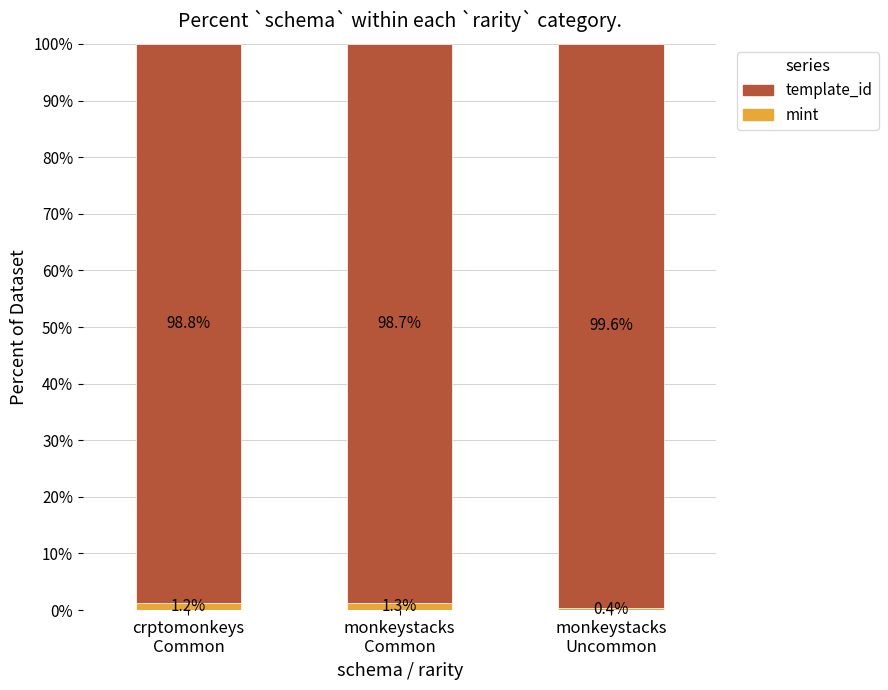

What is the maximum value for mint?

1.3